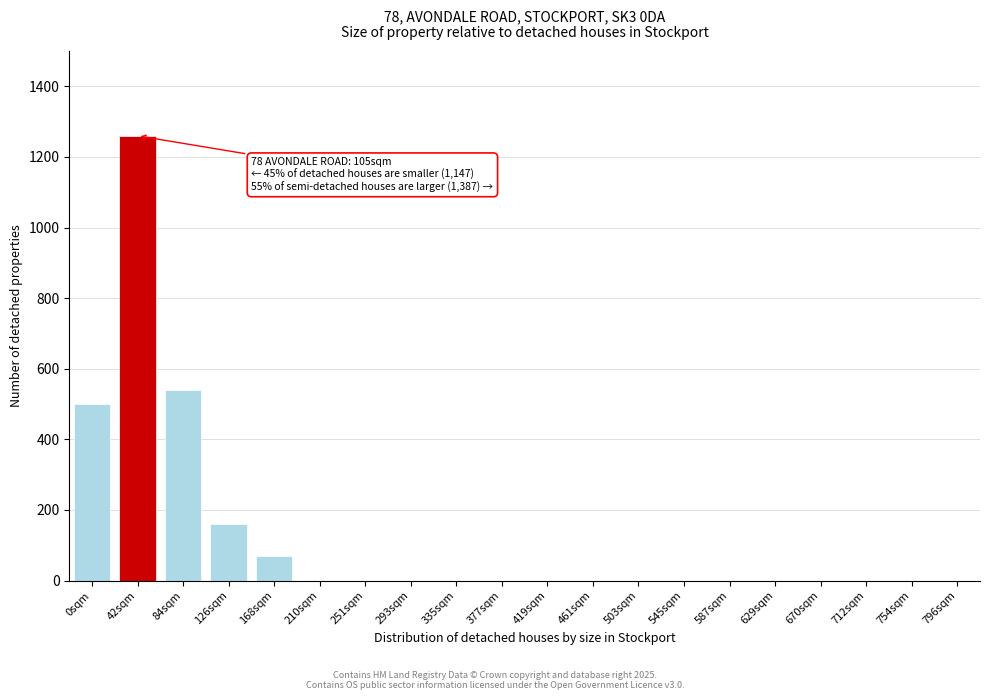

Reading right to left, what are all the values shown in this chart?

796sqm=0	754sqm=0	712sqm=0	670sqm=0	629sqm=0	587sqm=0	545sqm=0	503sqm=0	461sqm=0	419sqm=0	377sqm=0	335sqm=0	293sqm=0	251sqm=0	210sqm=0	168sqm=70	126sqm=160	84sqm=540	42sqm=1260	0sqm=500